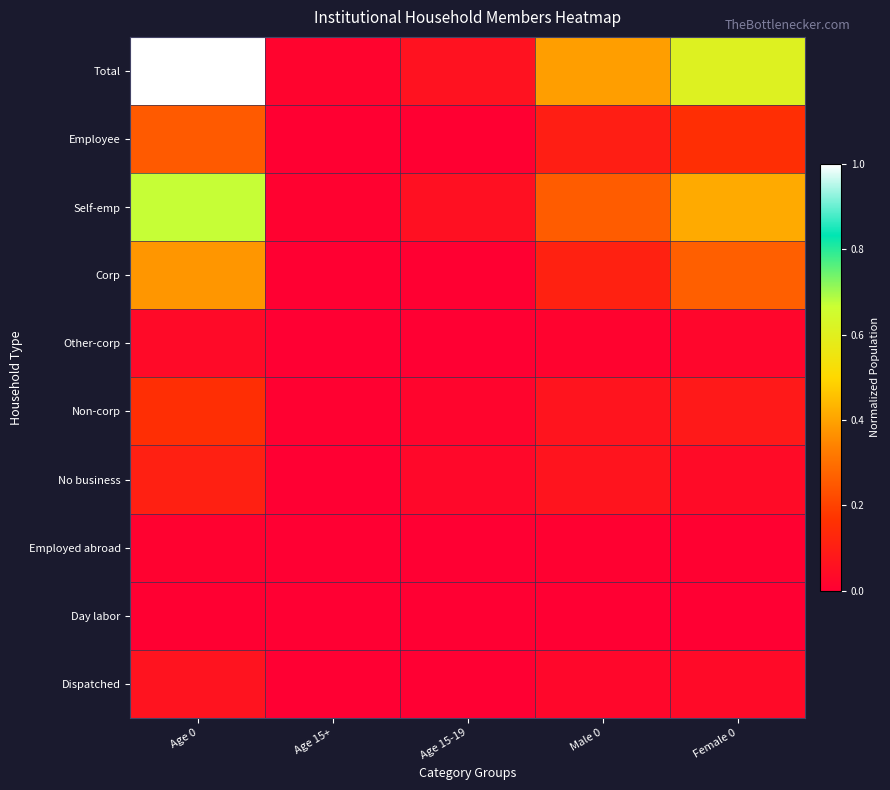

At how many categories does at least one series exceed 0?

5